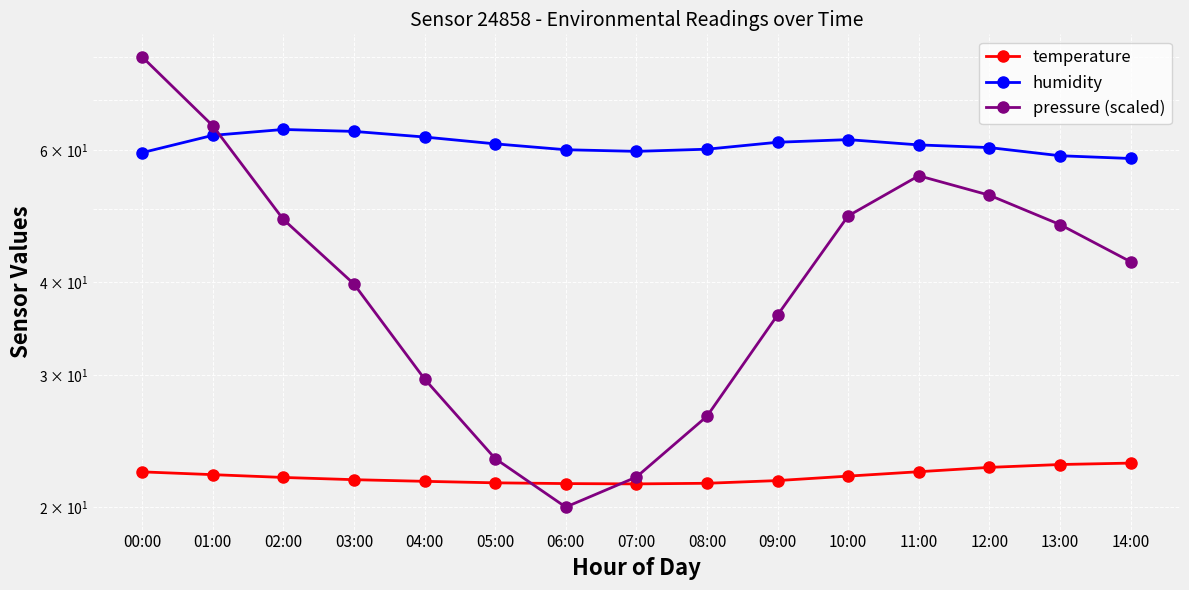

Reading left to right, what are all the values shown in this chart?

temperature: 00:00=22.3	01:00=22.1	02:00=21.9	03:00=21.8	04:00=21.6	05:00=21.6	06:00=21.5	07:00=21.5	08:00=21.5	09:00=21.7	10:00=22.0	11:00=22.3	12:00=22.6	13:00=22.8	14:00=22.9
humidity: 00:00=59.6	01:00=62.8	02:00=64.0	03:00=63.6	04:00=62.5	05:00=61.2	06:00=60.1	07:00=59.8	08:00=60.2	09:00=61.5	10:00=62.0	11:00=61.0	12:00=60.5	13:00=59.0	14:00=58.5
pressure (scaled): 00:00=80.0	01:00=64.7	02:00=48.5	03:00=39.8	04:00=29.7	05:00=23.2	06:00=20.0	07:00=21.9	08:00=26.4	09:00=36.1	10:00=49.0	11:00=55.5	12:00=52.2	13:00=47.7	14:00=42.6